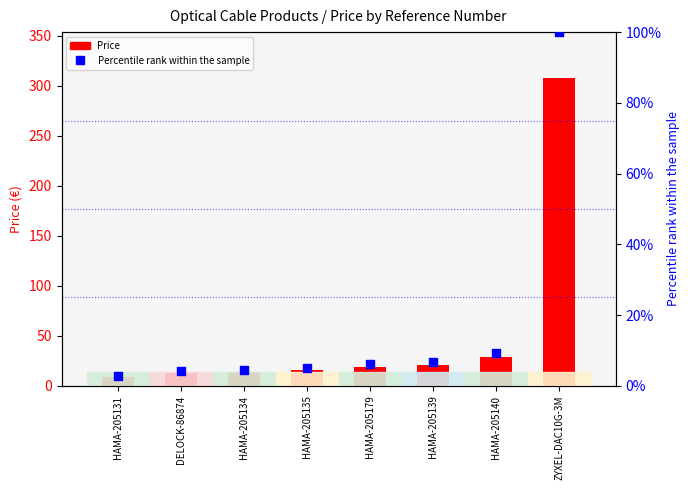

Which series reaches the maximum Y coordinate?

Price